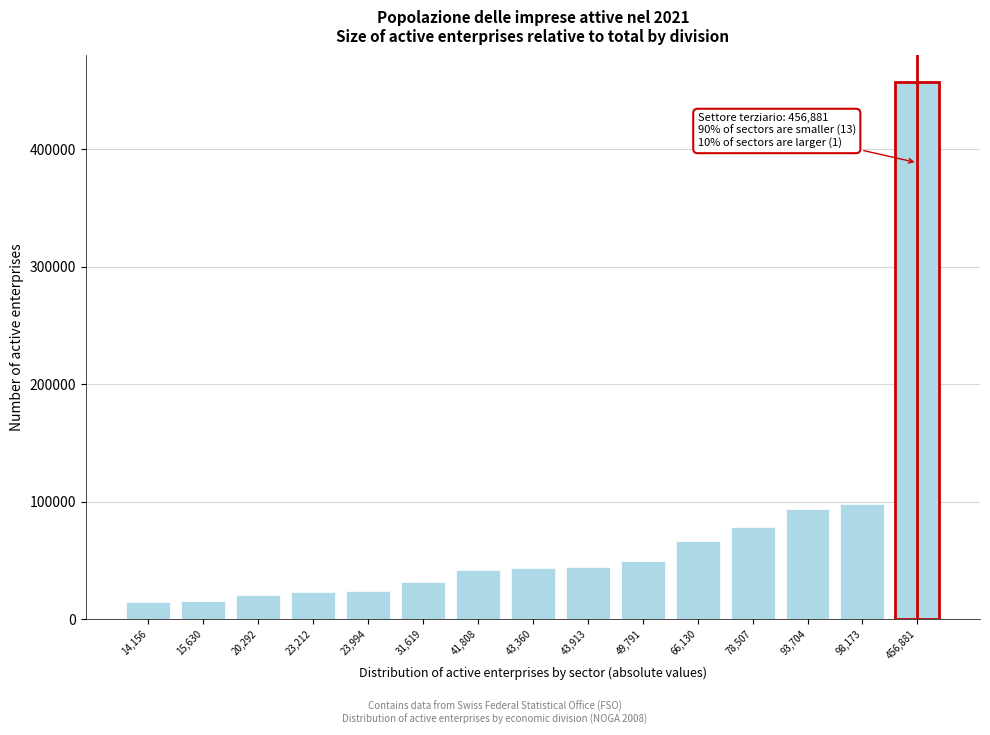

The value at 93,704 is 36402. True or false?

False